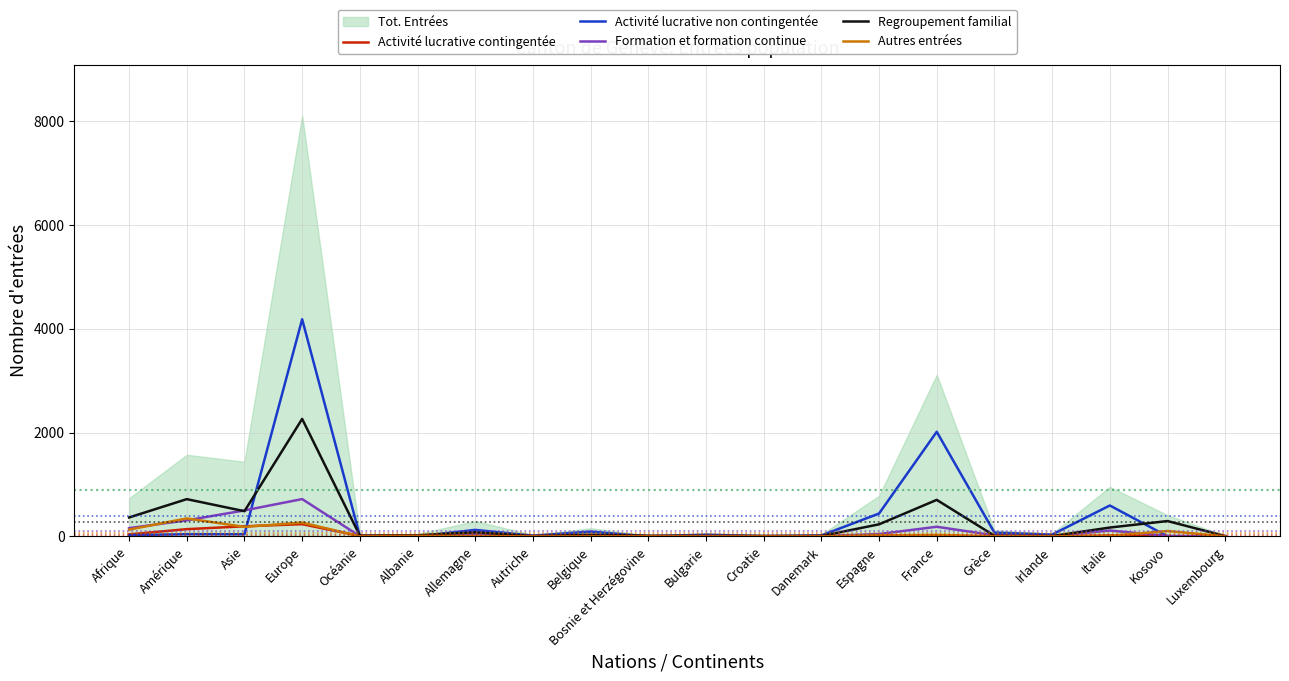

True or false: Activité lucrative contingentée has a value of 0 at Albanie.

True